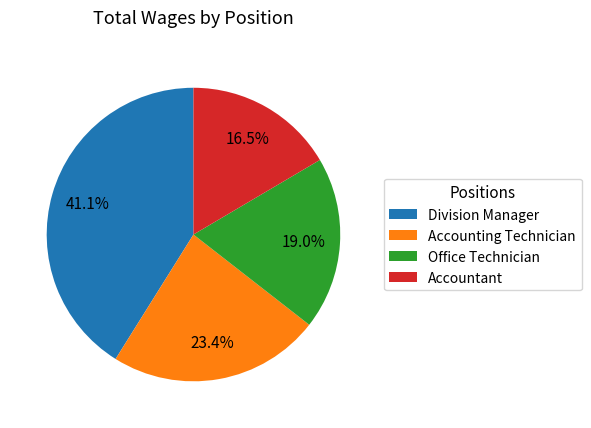

Combined, what portion of the pie is Accounting Technician and Division Manager?

64.5%